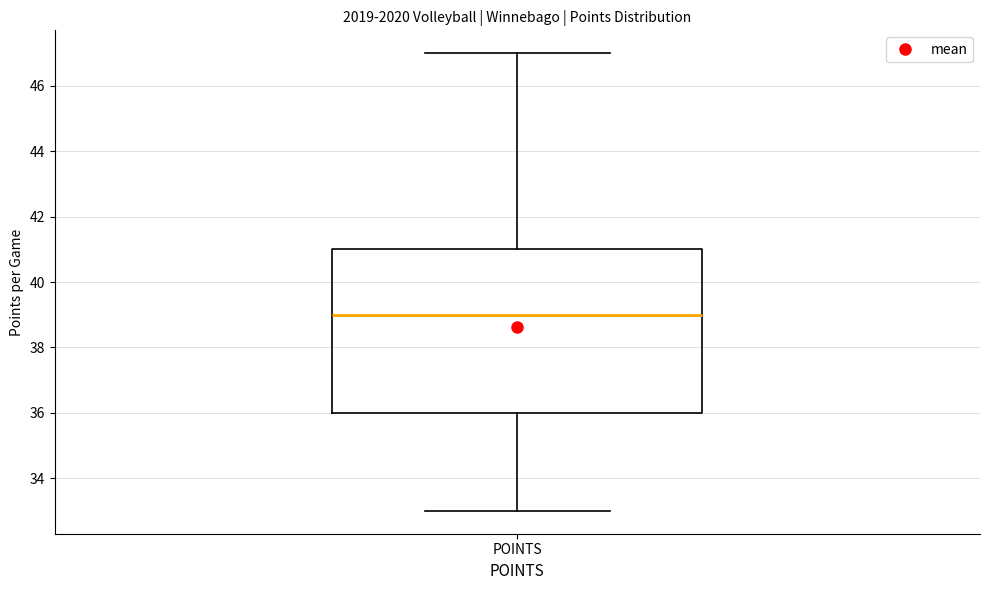

Where is the lower edge of the box for POINTS on the y-axis? The values are not printed on the chart, so give them approximately, as read against the axis.

36